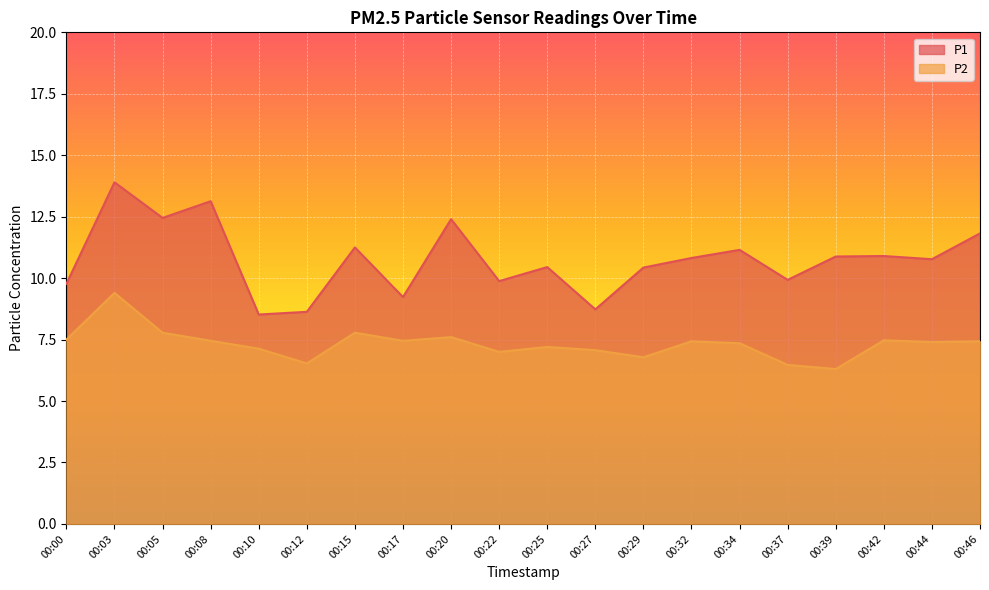

How many values in the P2 series exceed 7?

15